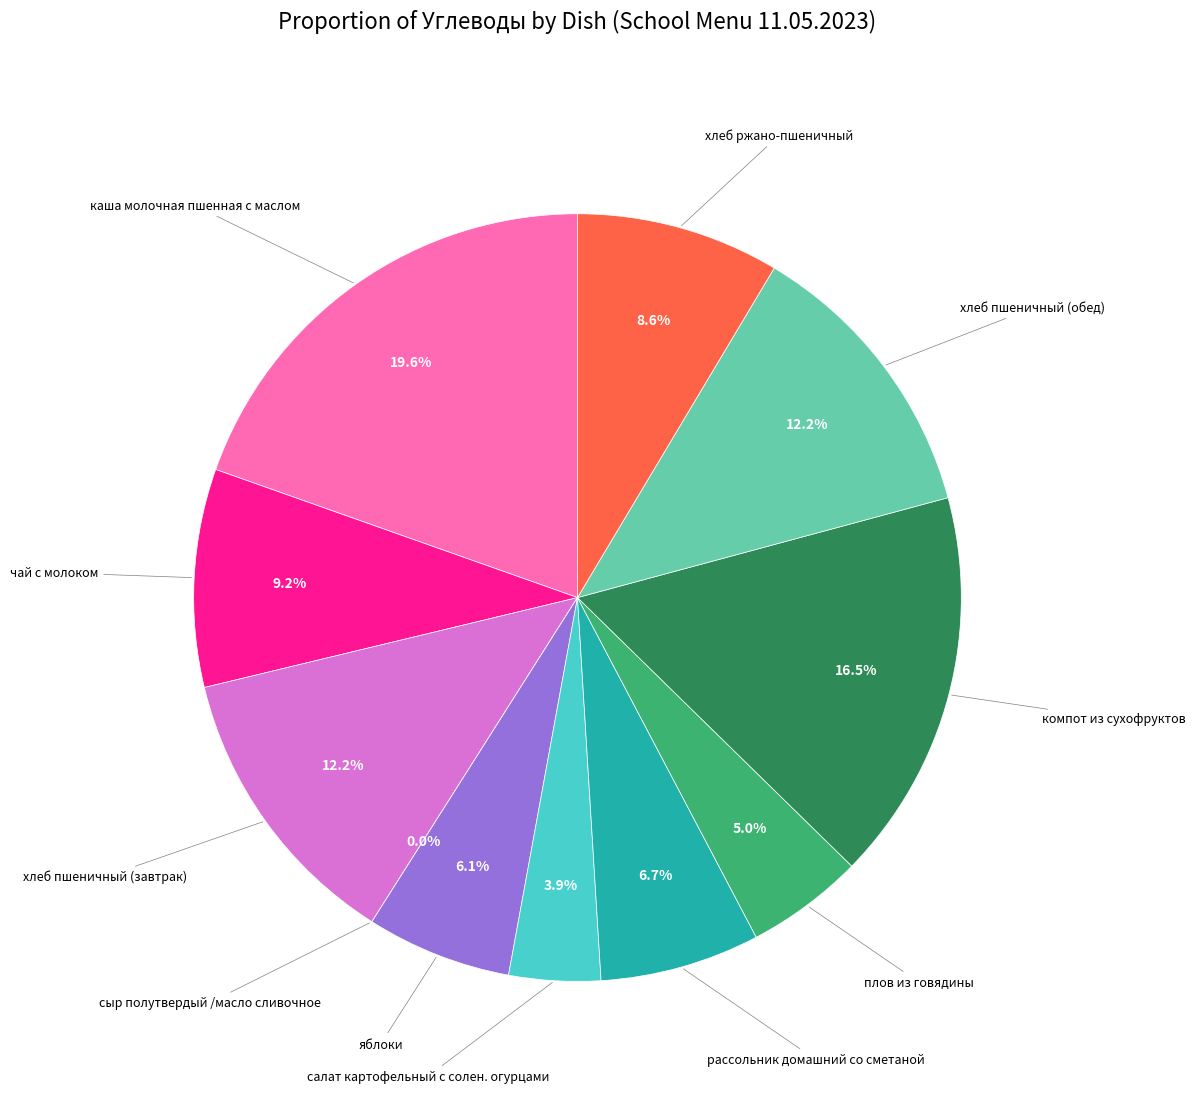

Between яблоки and компот из сухофруктов, which is larger?

компот из сухофруктов